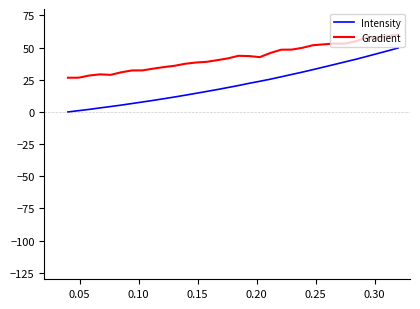

What is the difference between the maximum and minimum values in the Intensity series?

49.7